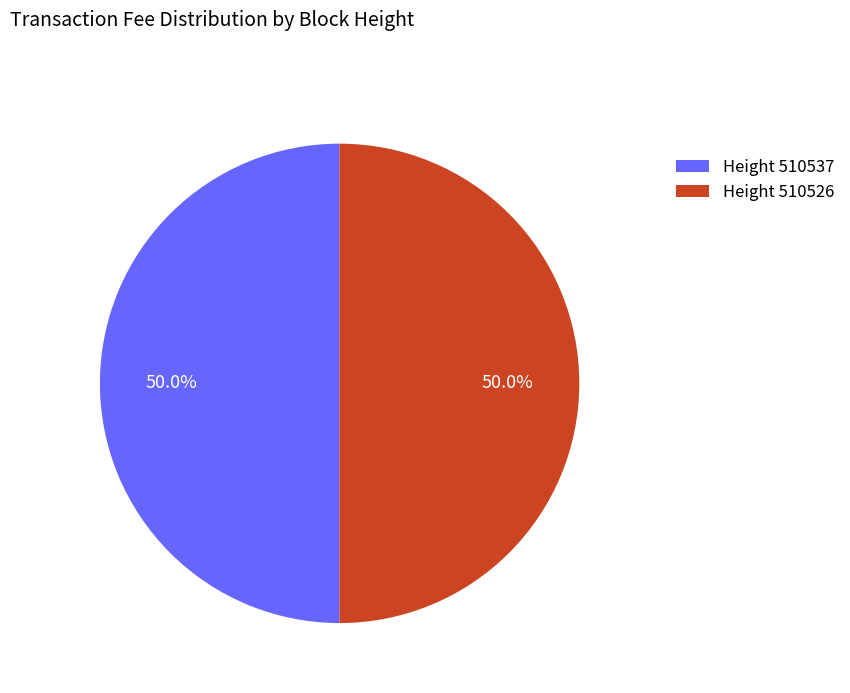

Approximately how many times larger is the value at Height 510537 compared to Height 510526?

1.0